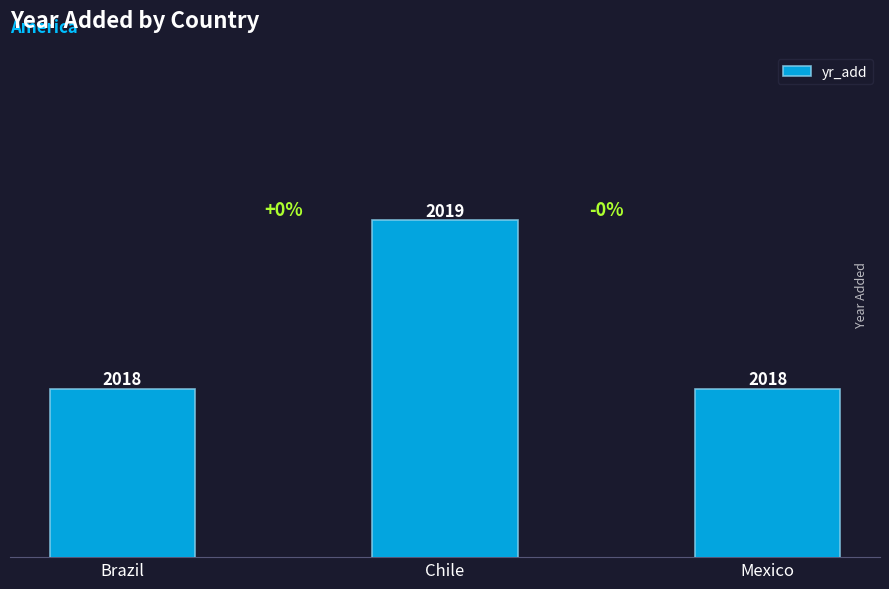

Which category has the highest value across all series?

Chile